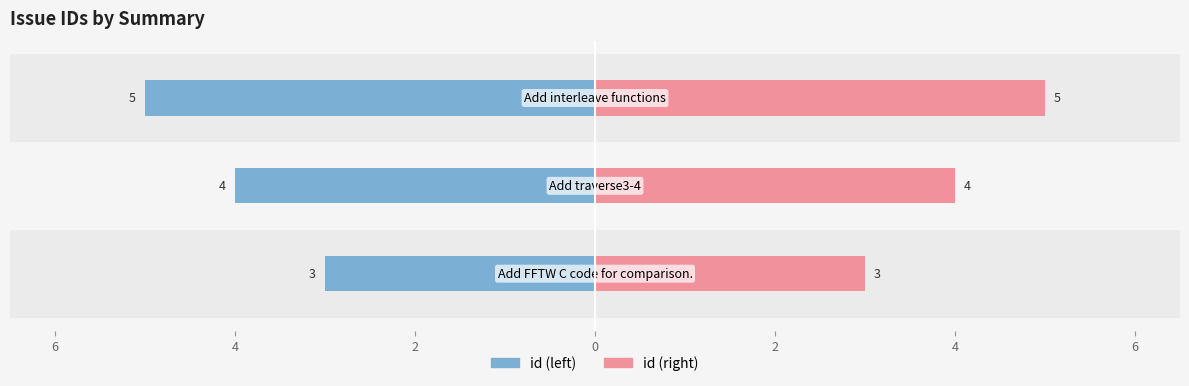

Reading right to left, transcribe all the data shown in this chart.

id (left): -5	-4	-3
id (right): 5	4	3